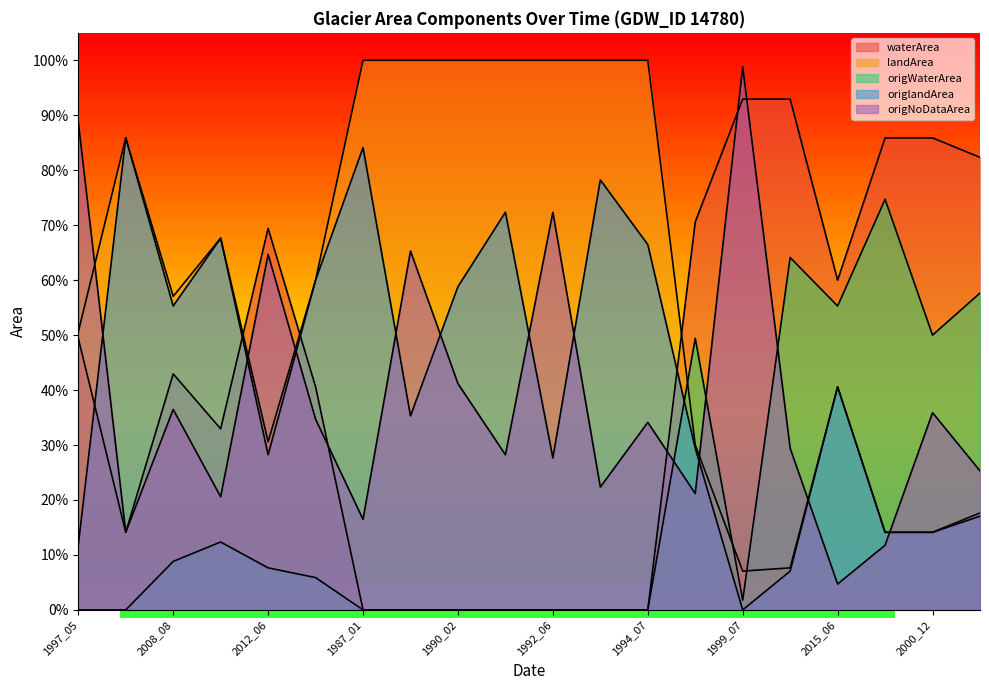

After their last crossing, which series has the higher values: waterArea or landArea?

waterArea